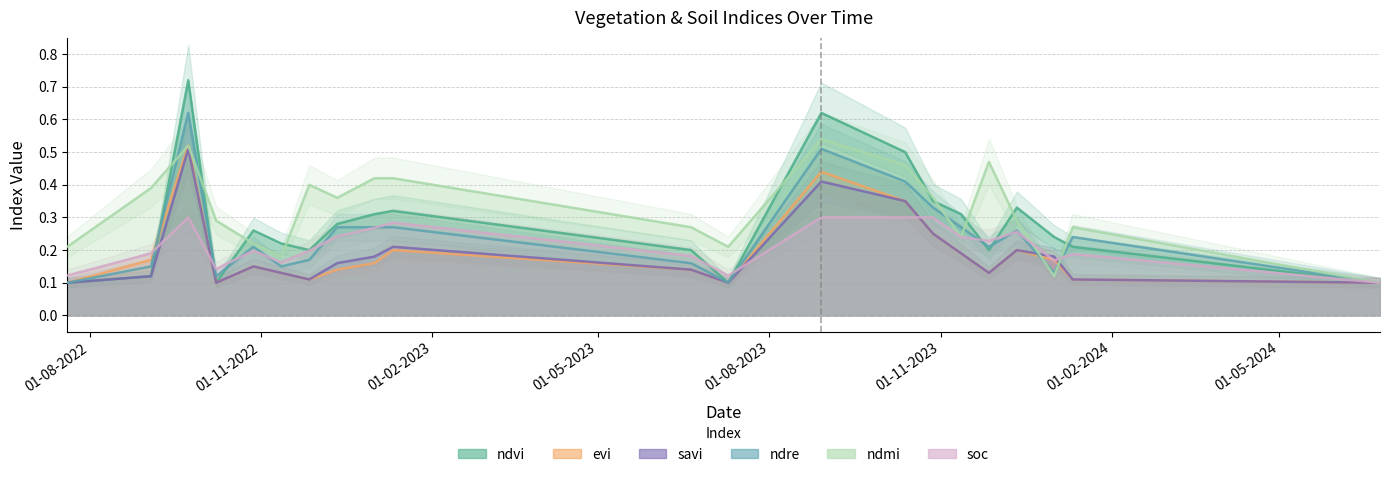

At which label does ndre reach its minimum?

20-07-2022